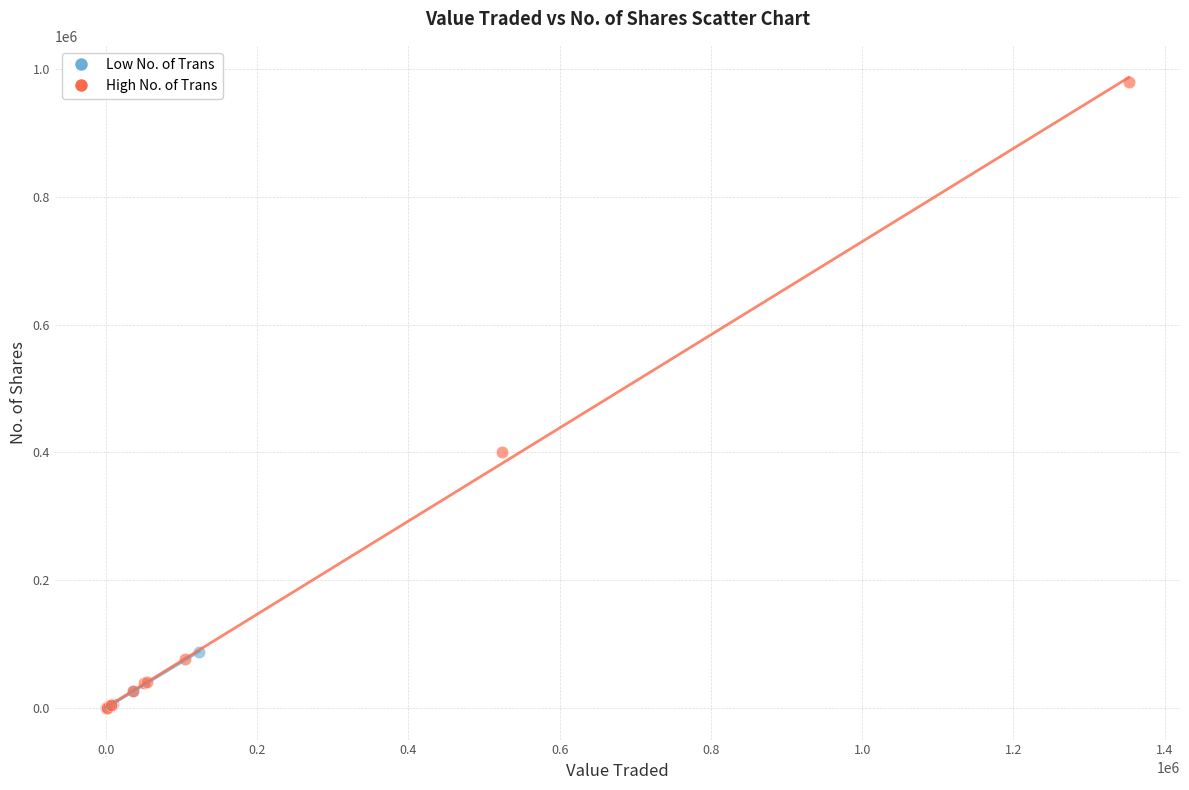

Which series has the widest spread of Y values?

High No. of Trans